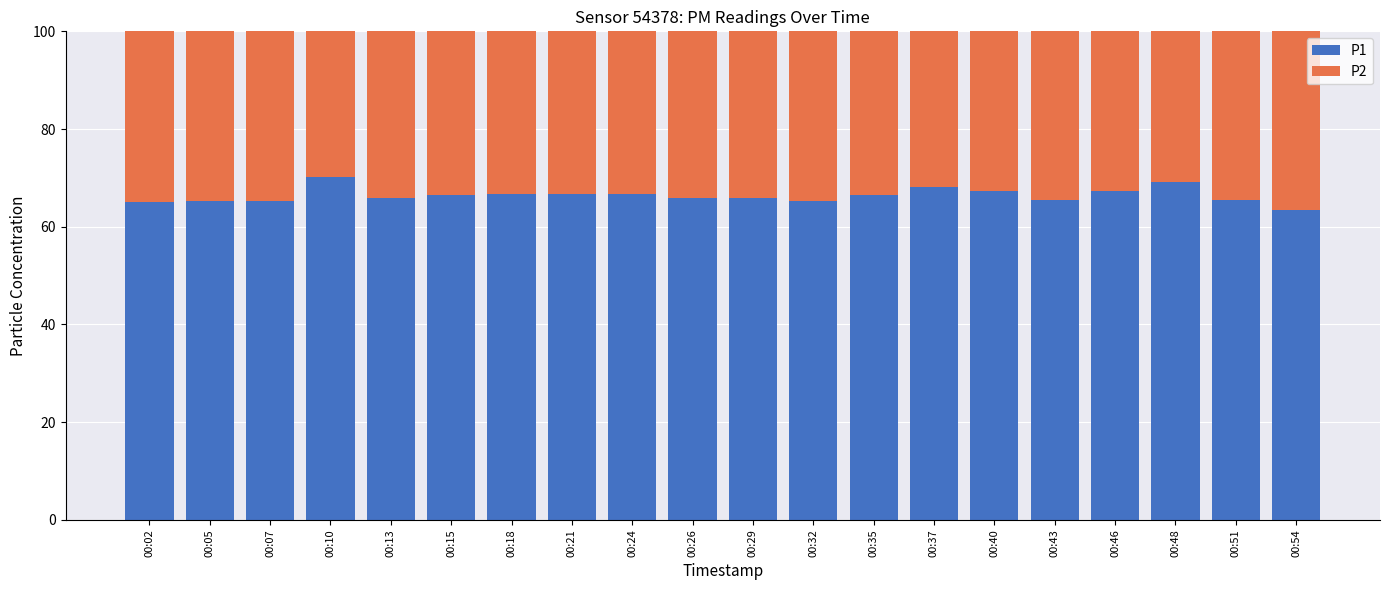

Does the chart contain any negative values?

No